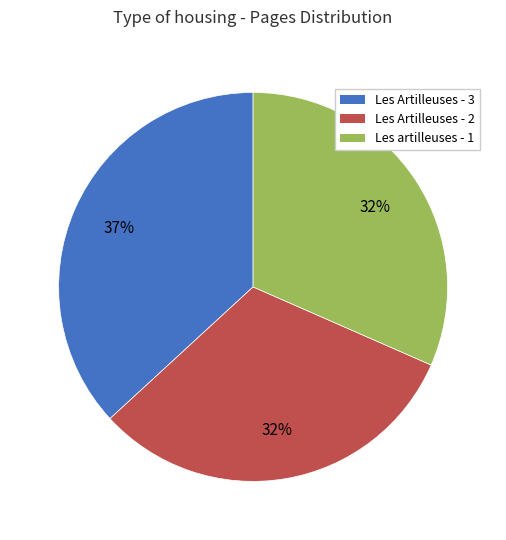

Is there a majority slice in this chart?

No